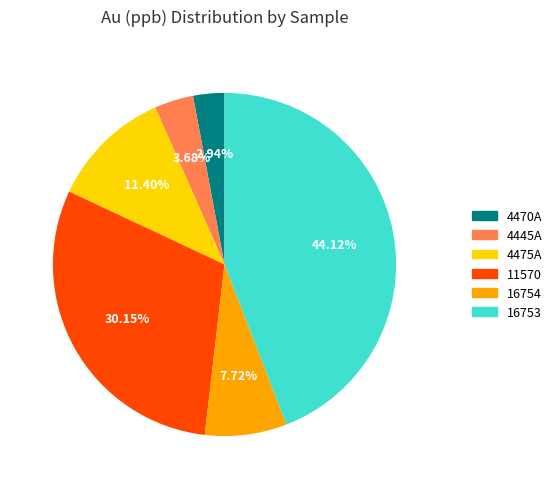

Which has a higher value, 4470A or 4445A?

4445A